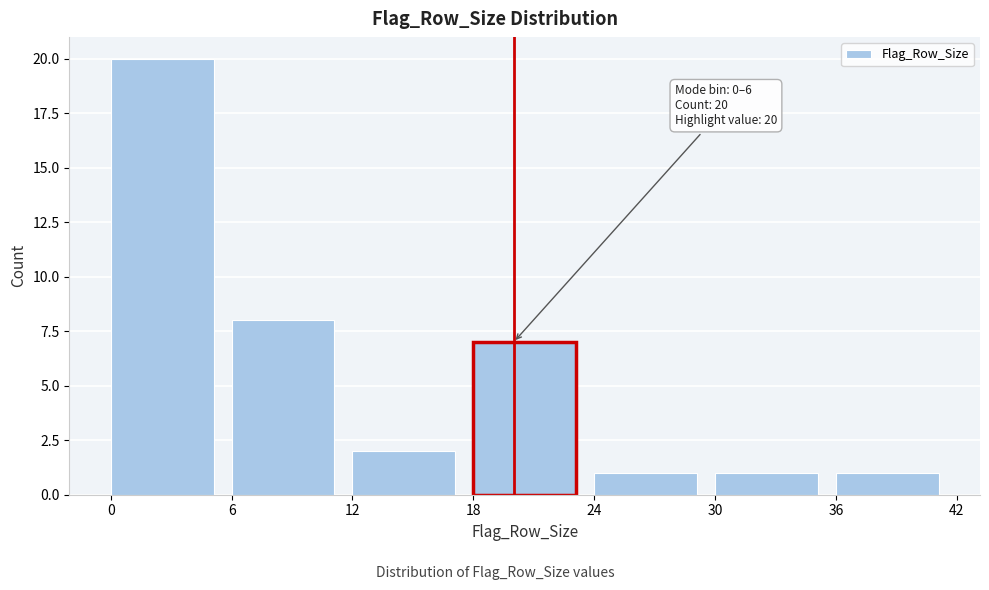

Over which range of the x-axis is the bar tallest?

0 to 6